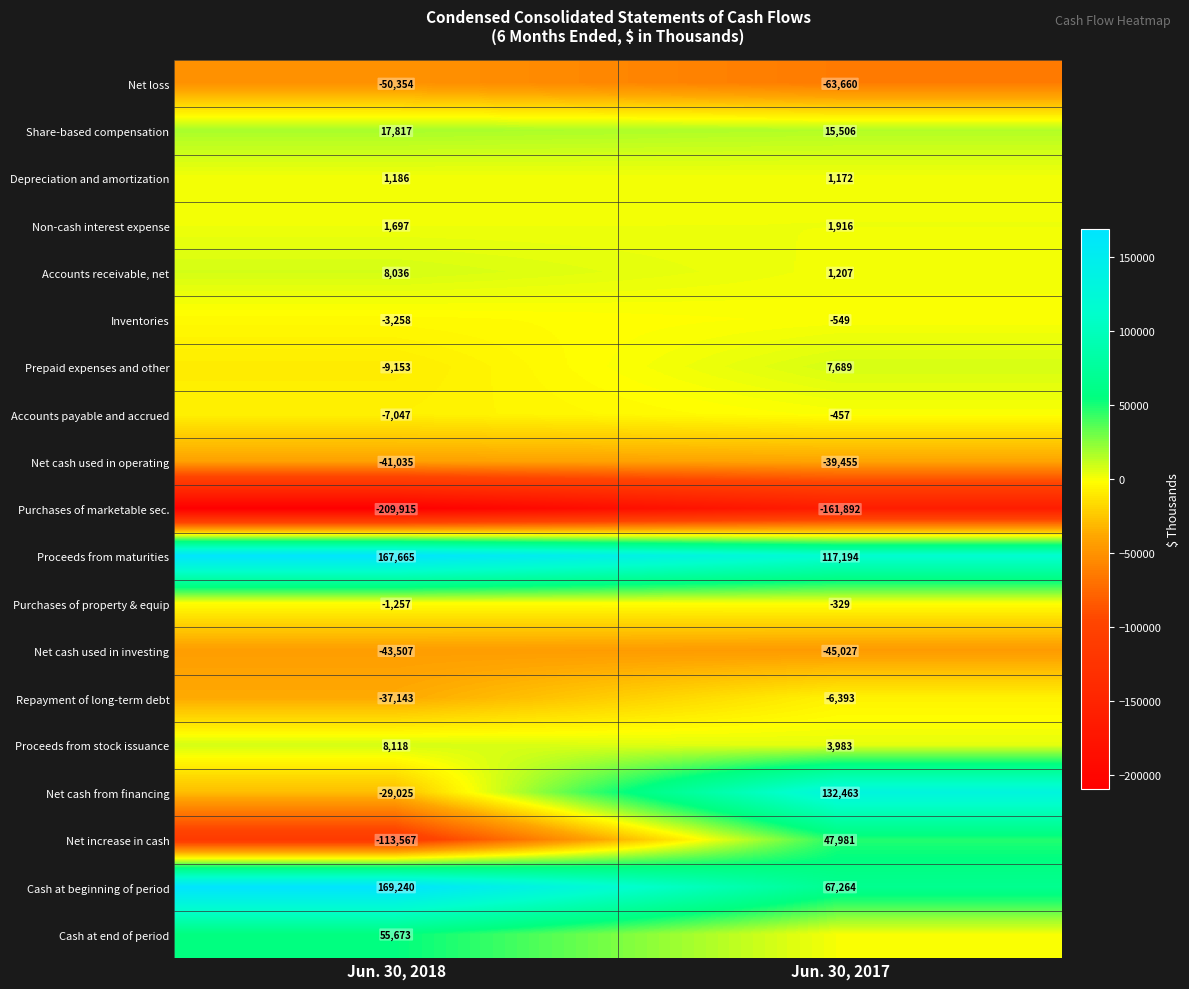

The Cash at beginning of period series shows 169240 at Jun. 30, 2018. True or false?

True